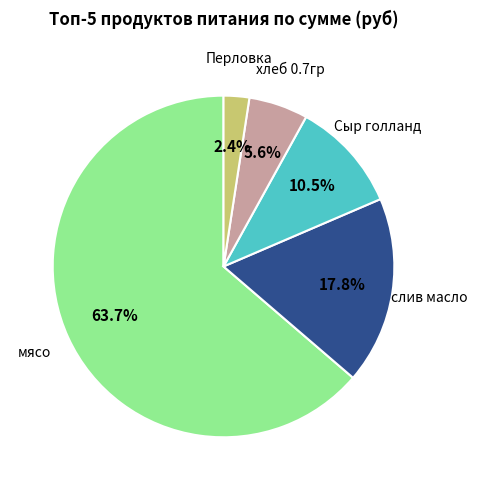

Is there a majority slice in this chart?

Yes